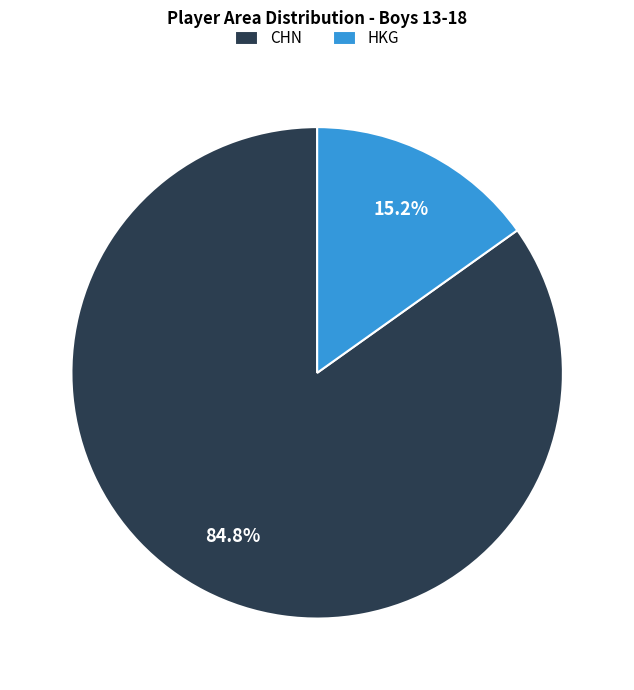

Is it true that CHN is 3% of the pie?

False